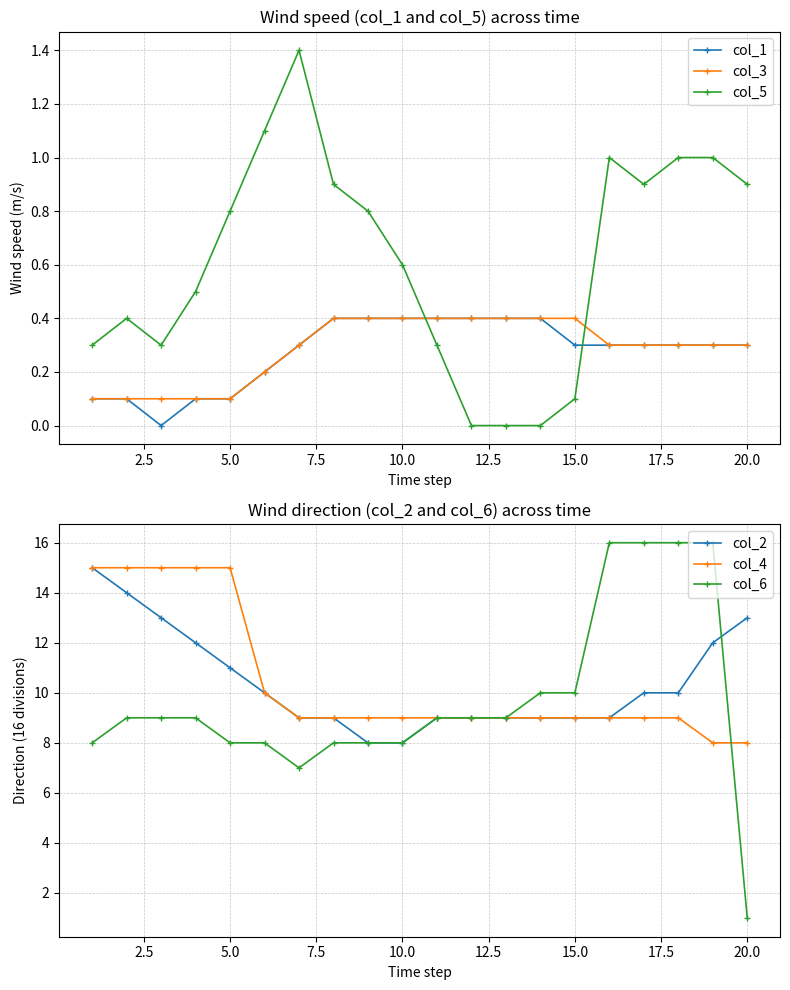

Which series ends up on top after the final intersection of col_3 and col_5?

col_5